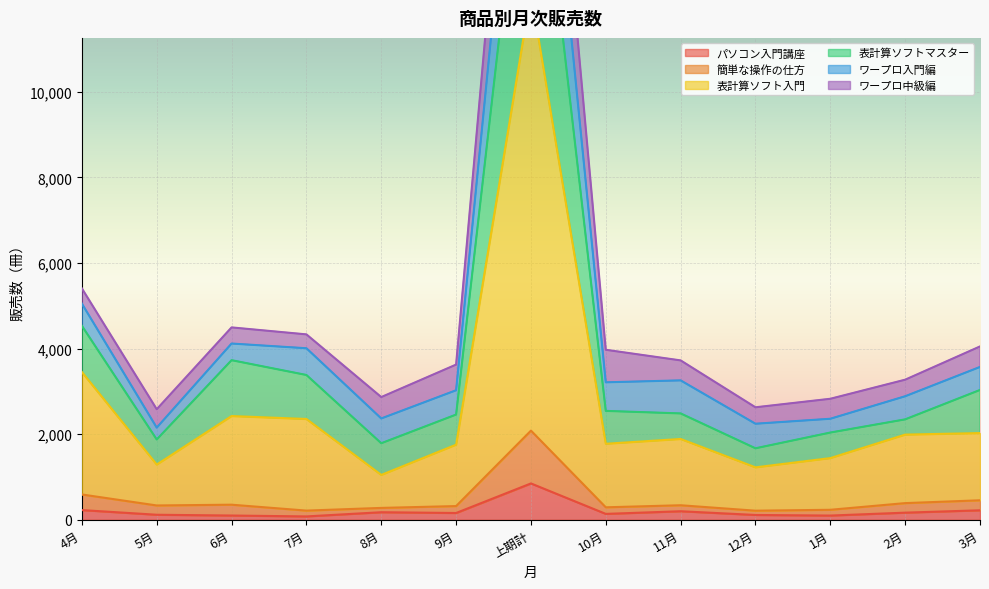

What is the highest value of the パソコン入門講座 series?

848